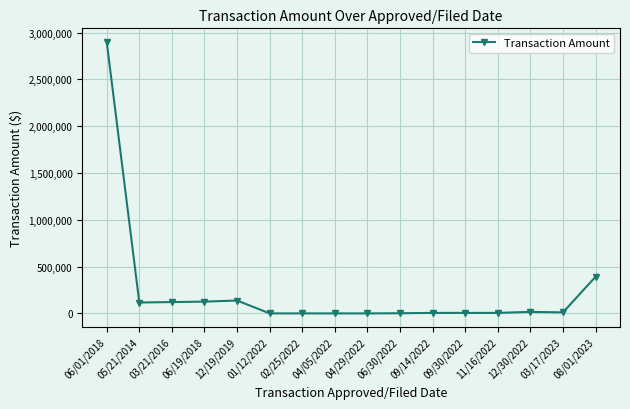

What is the label of the 6th point from the left?

01/12/2022